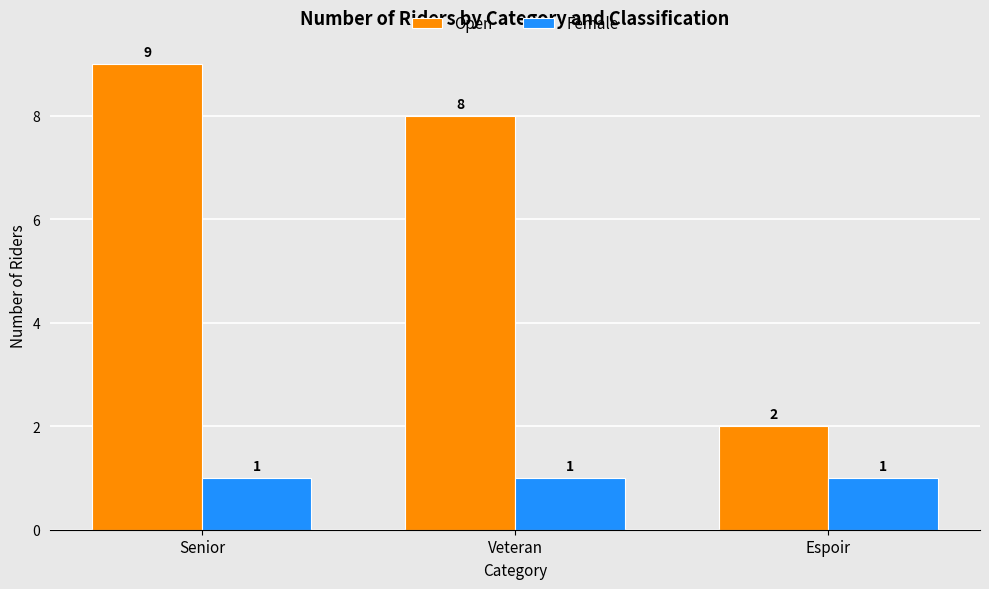

At how many categories does at least one series exceed 3?

2